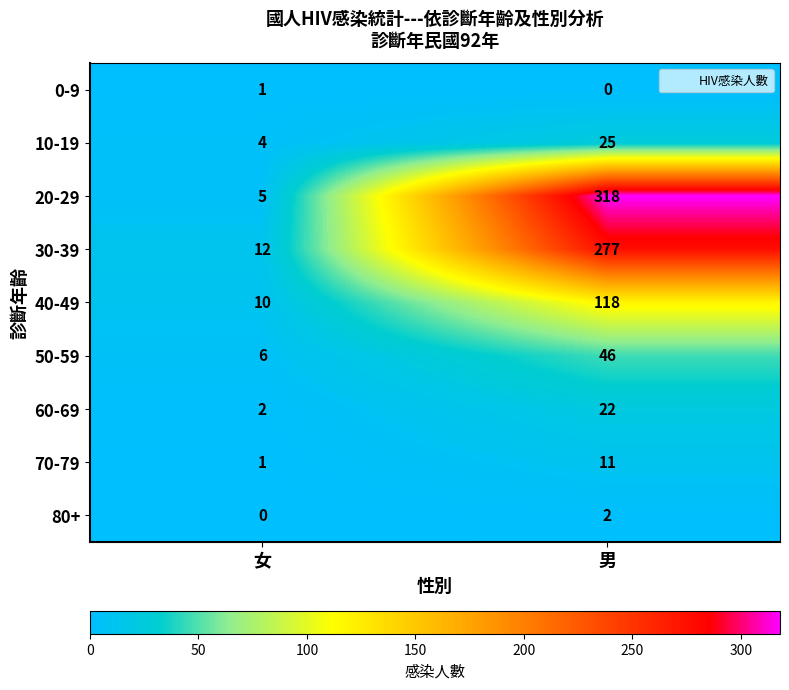

List the series in order of their peak value, lowest first.

0-9, 80+, 70-79, 60-69, 10-19, 50-59, 40-49, 30-39, 20-29